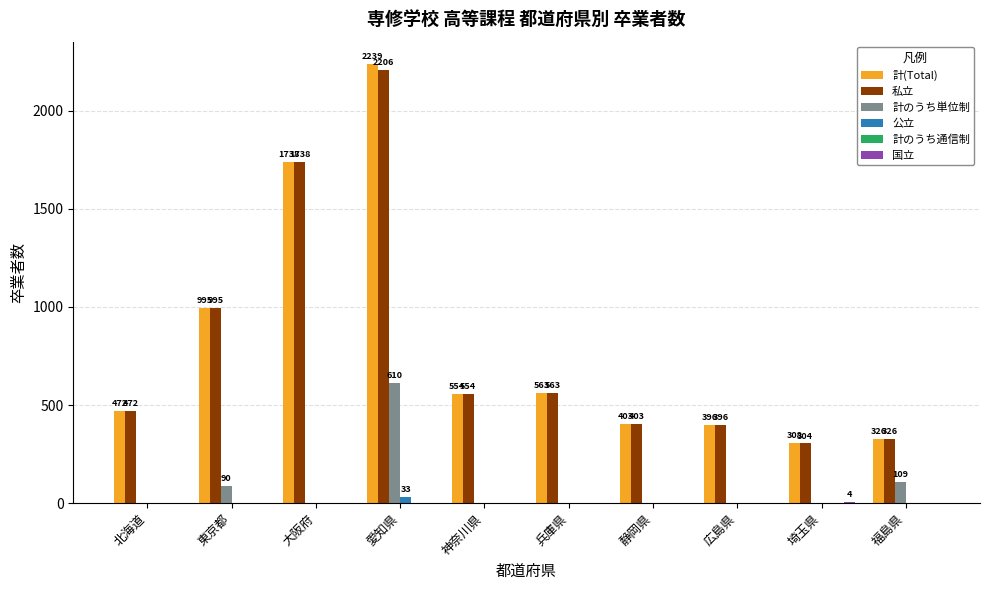

What is the approximate value of 私立 at 大阪府, to the nearest 100?

1700